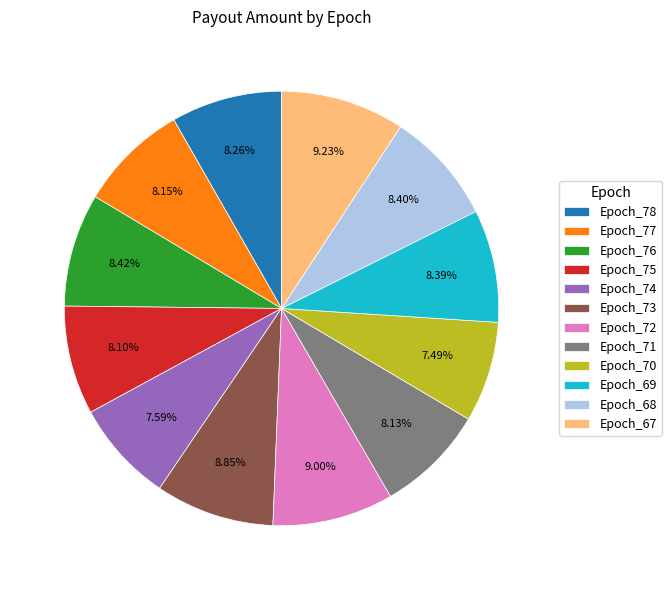

How many segments does this pie chart have?

12